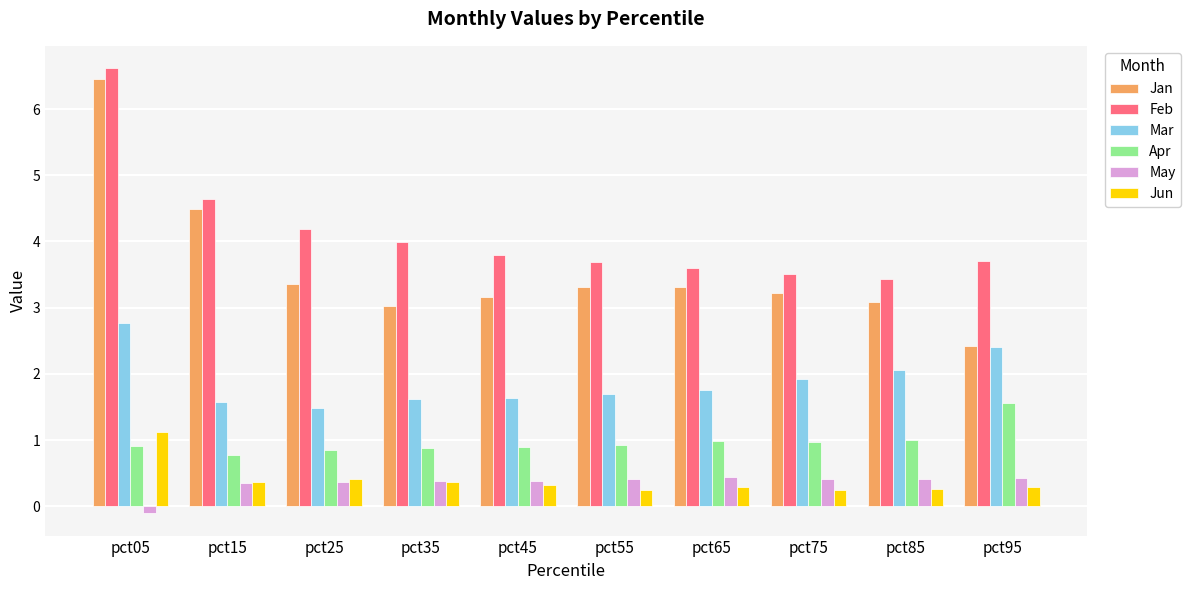

Is the value of Feb at pct85 greater than the value of Jan at pct15?

No